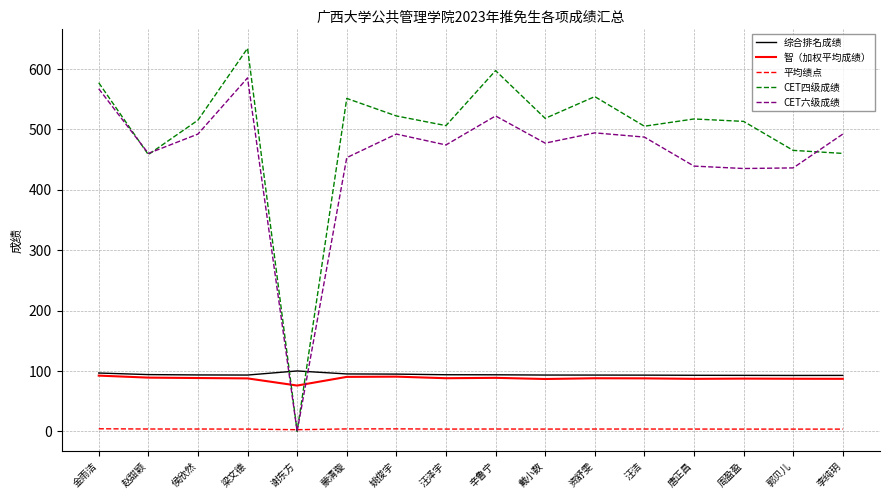

Which series ends up on top after the final intersection of CET四级成绩 and CET六级成绩?

CET六级成绩